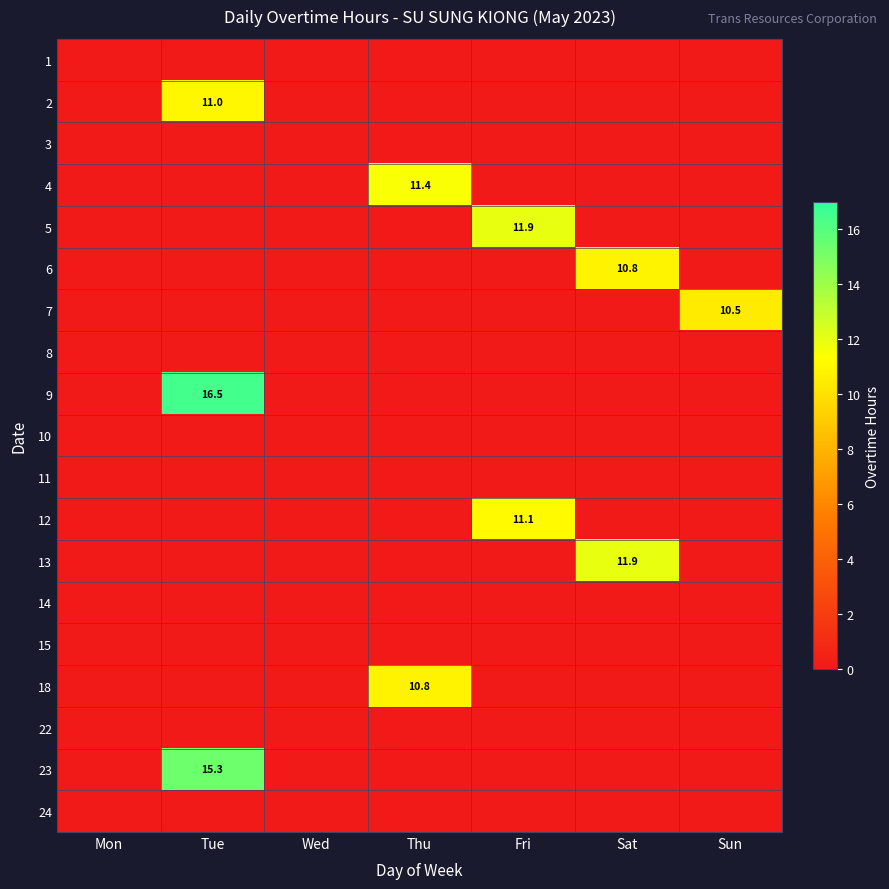

Is it true that 23 equals 15.3 at Tue?

True